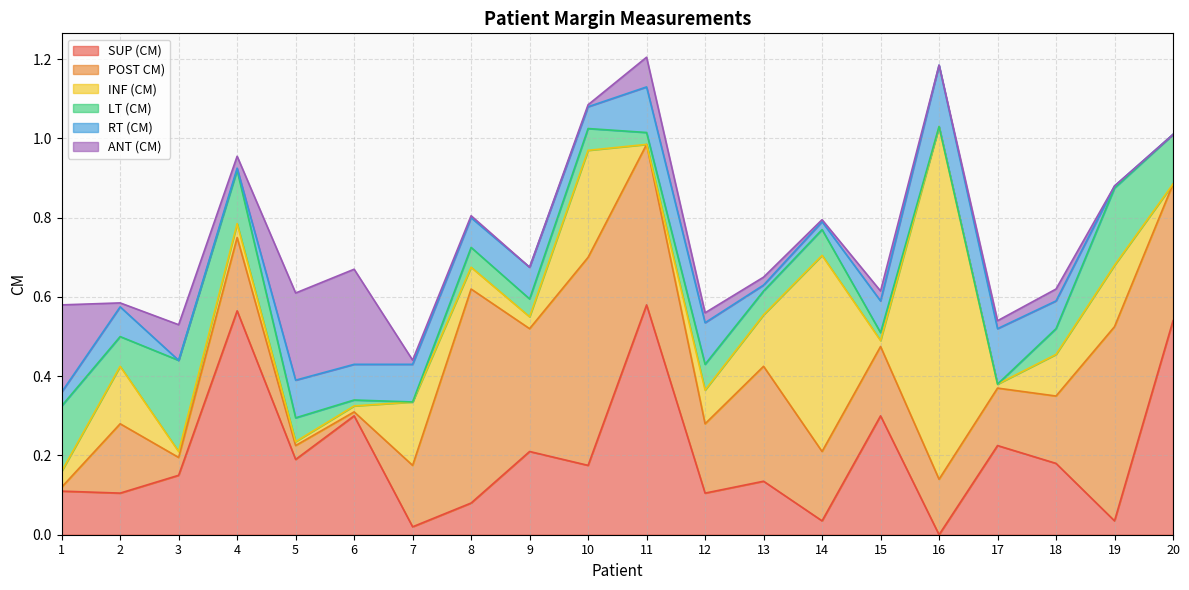

The POST CM) series shows 0.1 at 18. True or false?

False